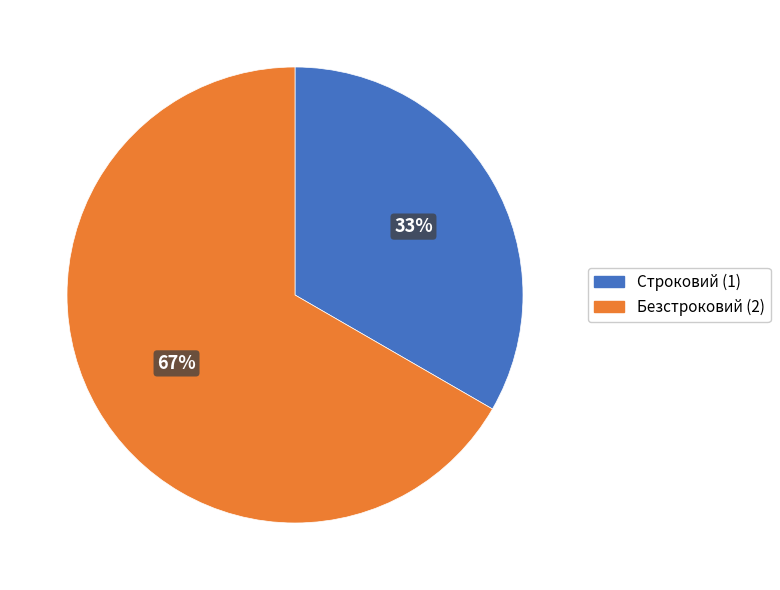

Rank the categories by value from highest to lowest.

Безстроковий, Строковий